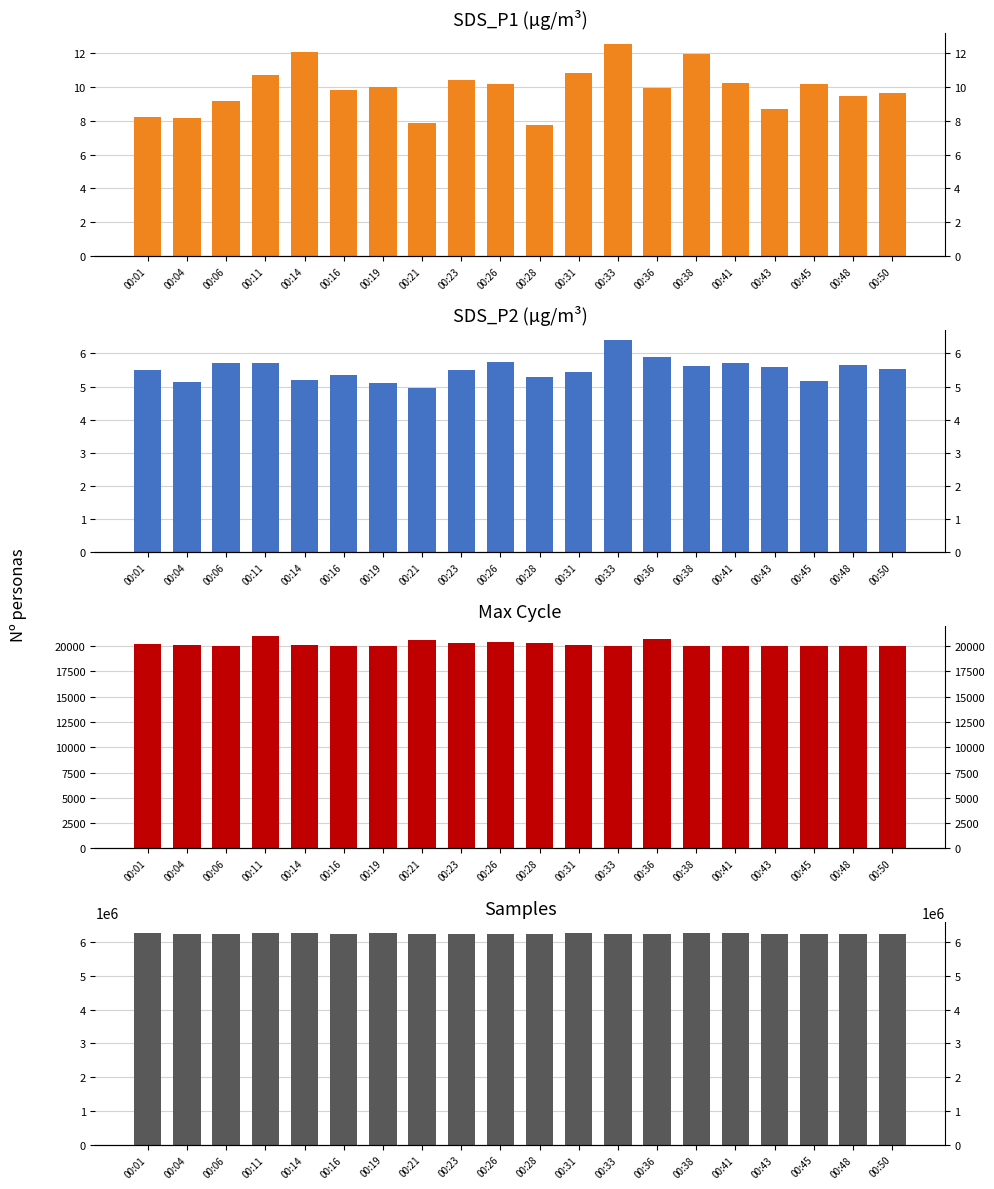

How many groups of bars are there?

20